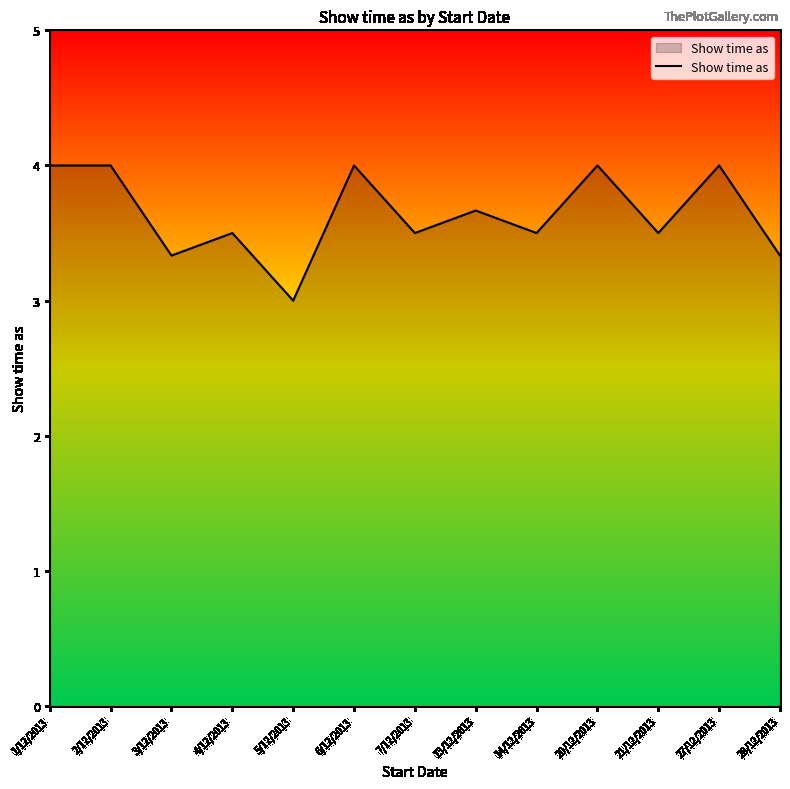

How many lines are shown in the chart?

1